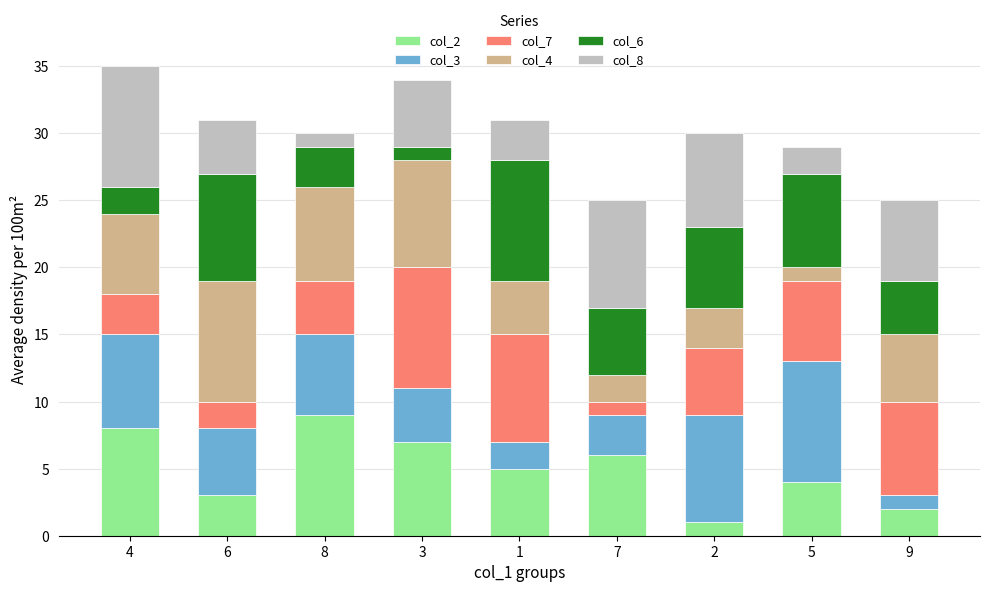

What value does the col_4 series have at 3?

8